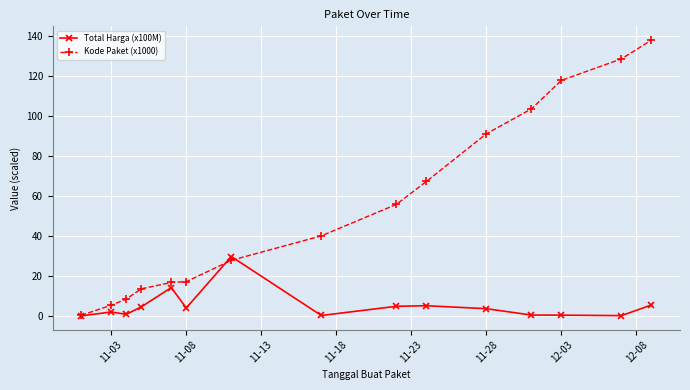

What is the value of the Total Harga (x100M) point at the 4th from the left?

4.6